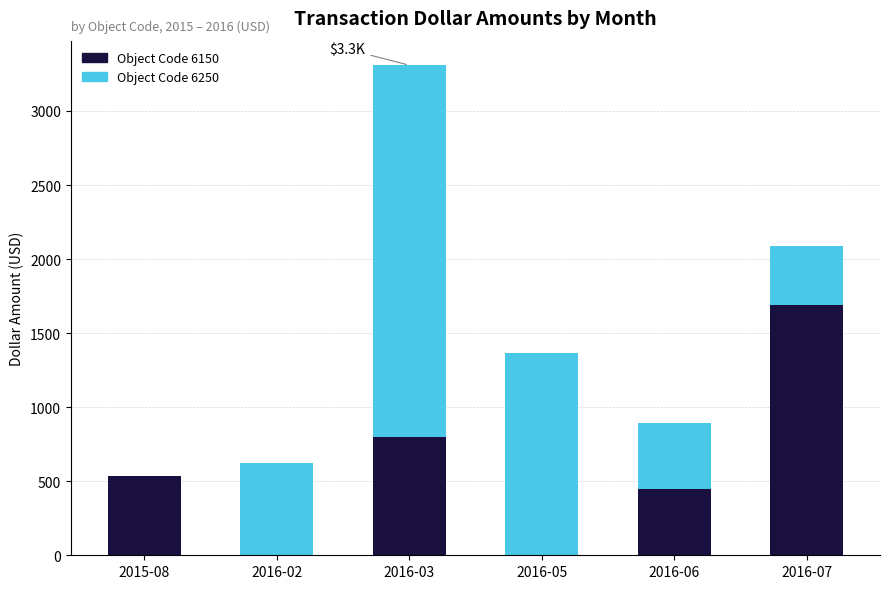

At which category is the sum across all series the highest?

2016-03